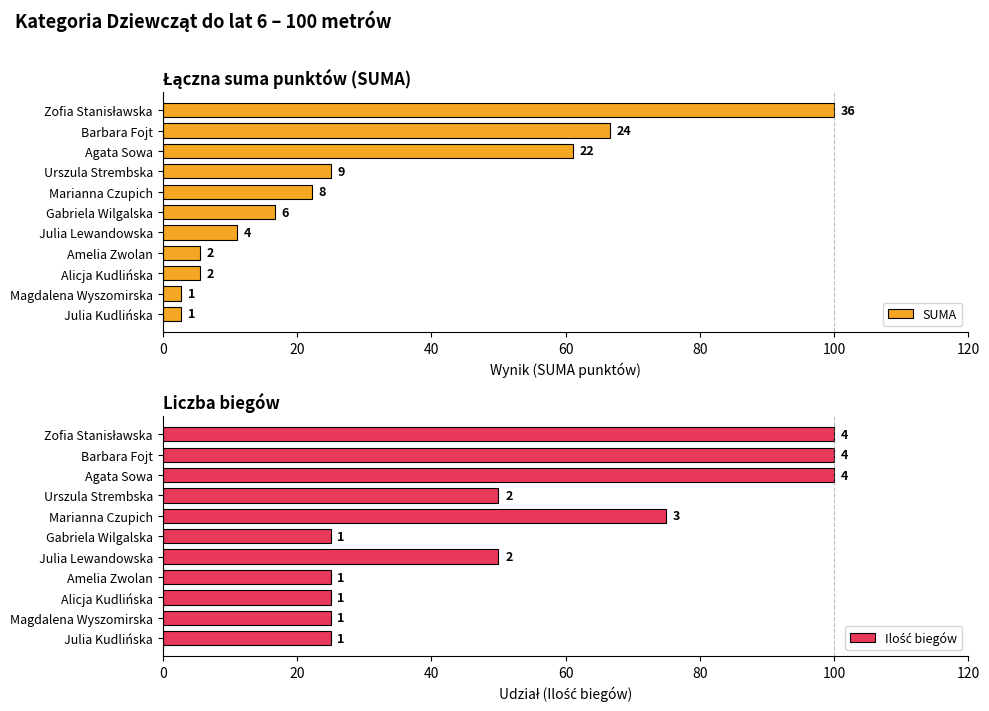

Rank the series by their average value, from lowest to highest.

SUMA, Ilość biegów